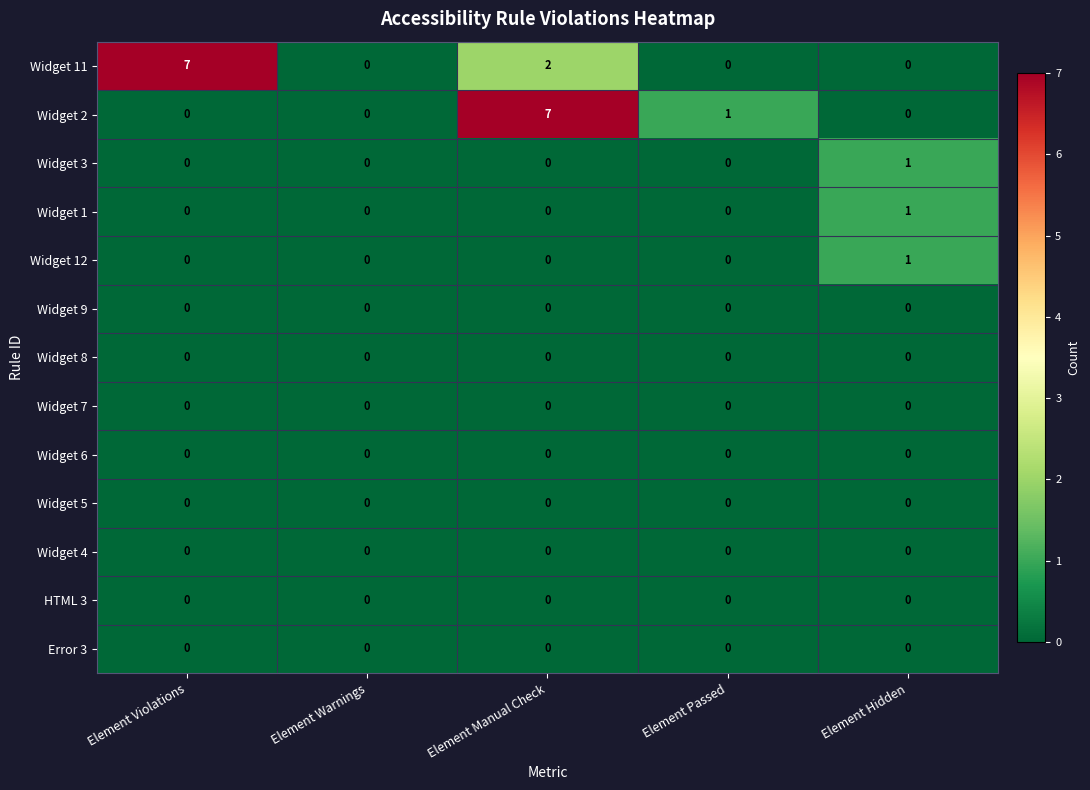

How many series are shown in this chart?

13